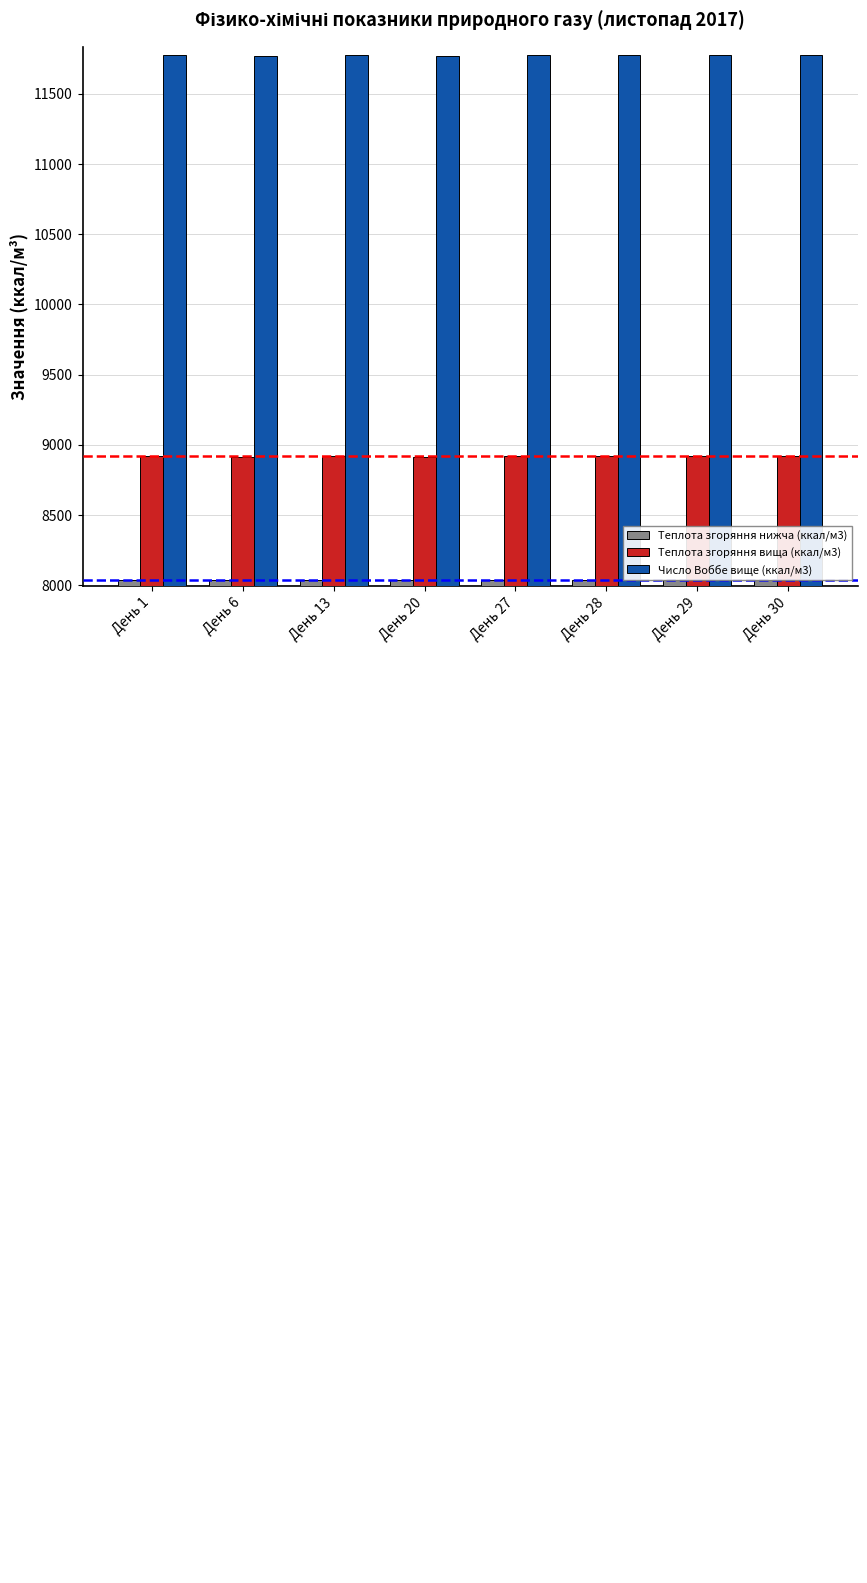

How many series are shown in this chart?

3